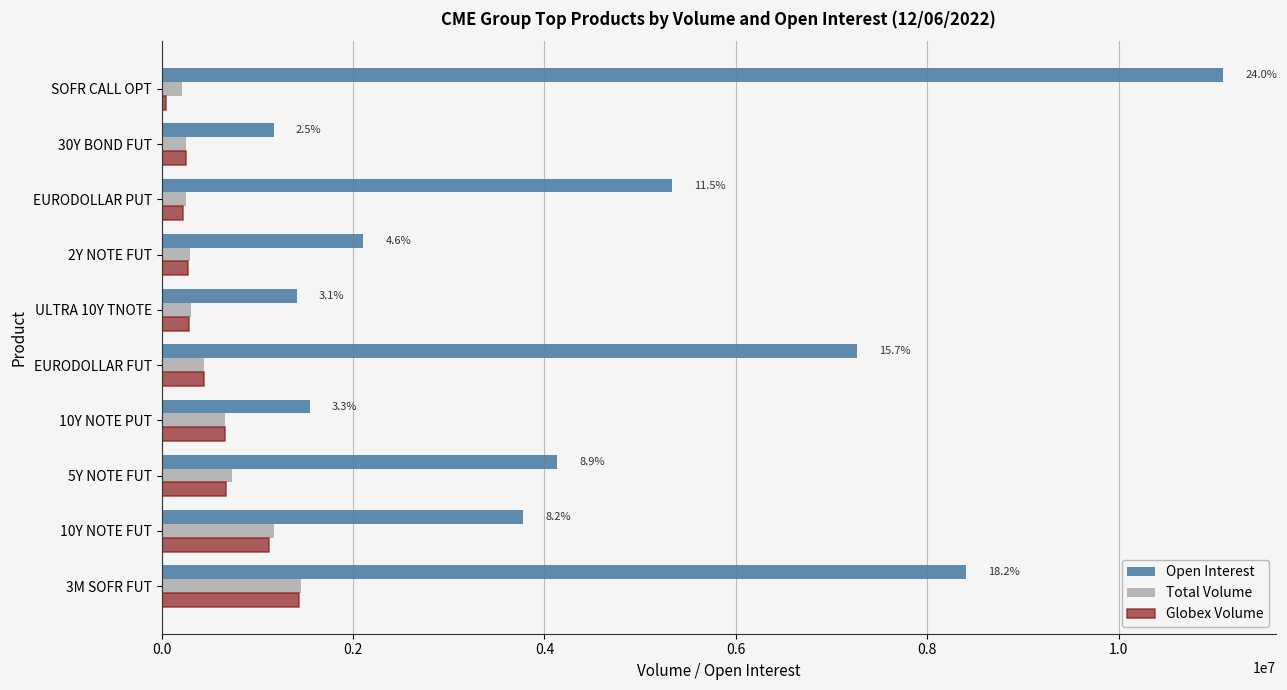

The value of Open Interest at SOFR CALL OPT is 4409799. True or false?

False